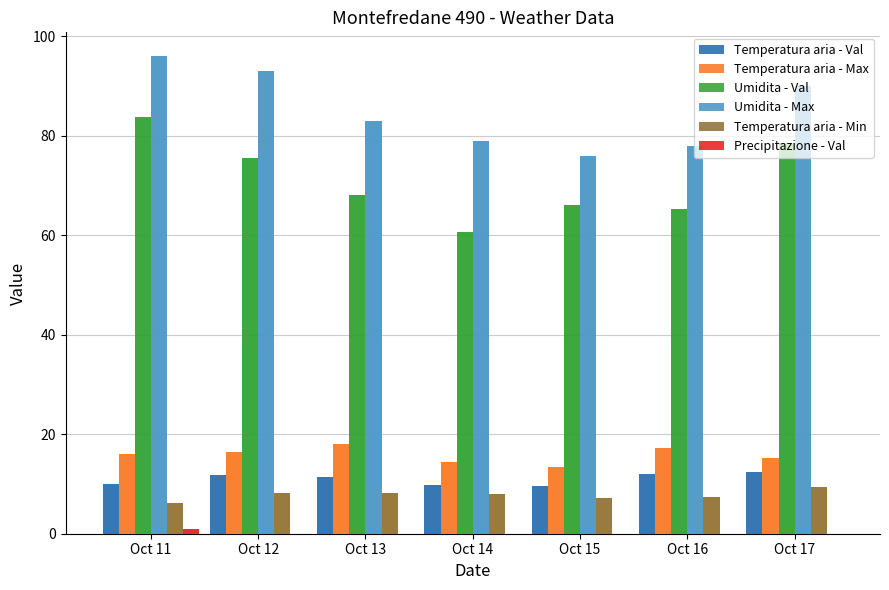

What is the difference between the maximum and minimum values in the Umidita - Val series?

23.1